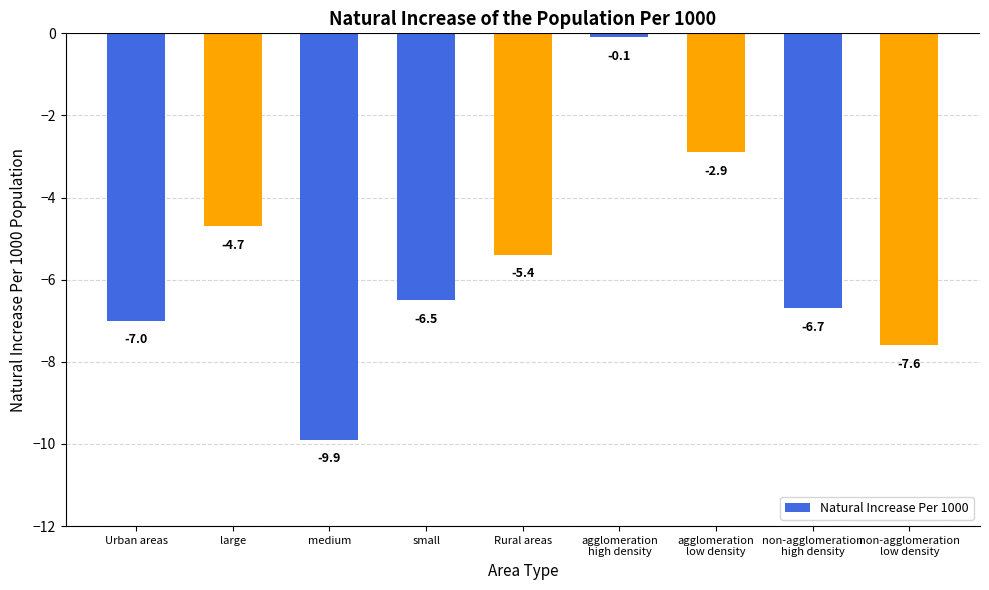

Read the value at Urban areas.

-7.0